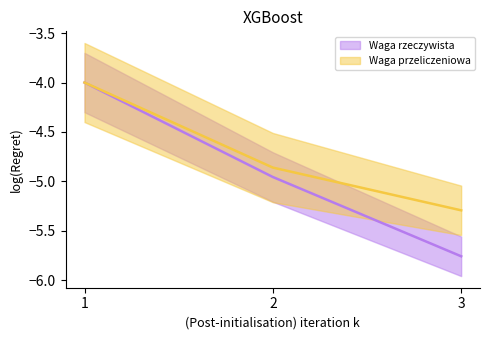

What is the difference between the maximum and second lowest values?

0.9